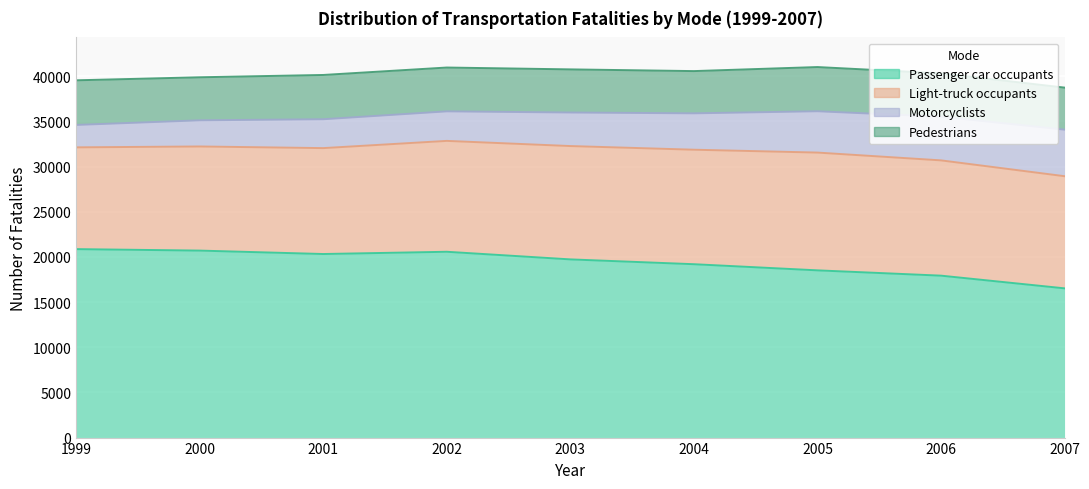

True or false: Passenger car occupants and Pedestrians intersect in this chart.

False